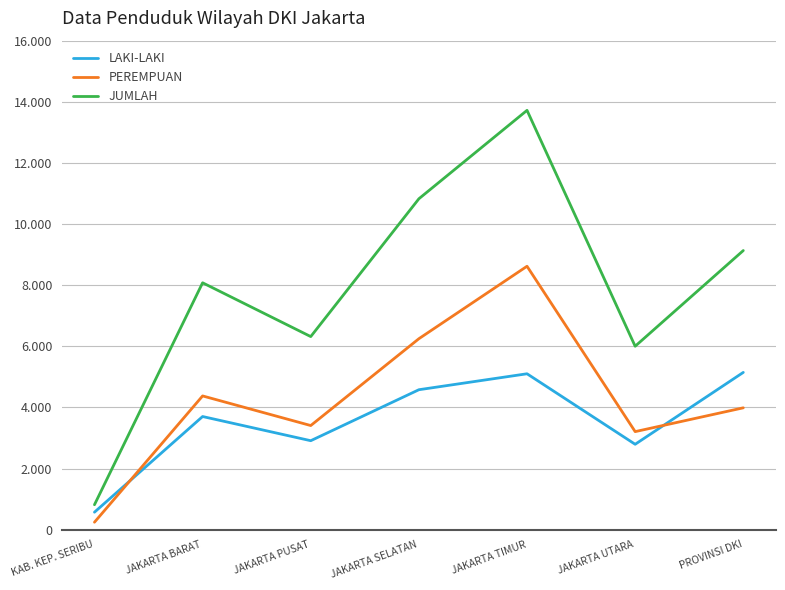

What is the minimum value shown in the chart?

244